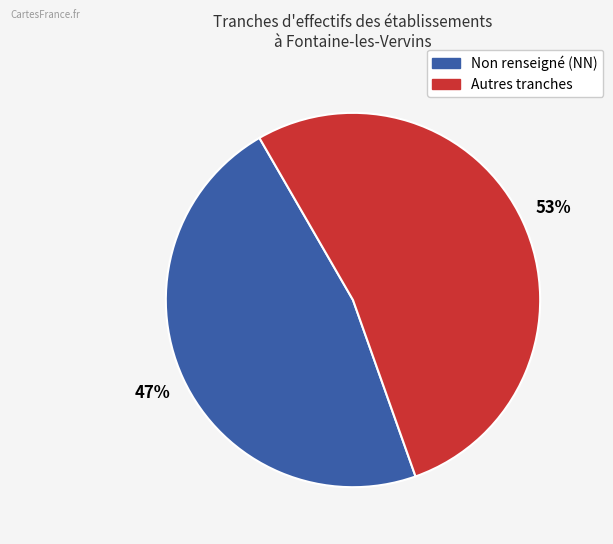

Does any single category account for the majority?

Yes